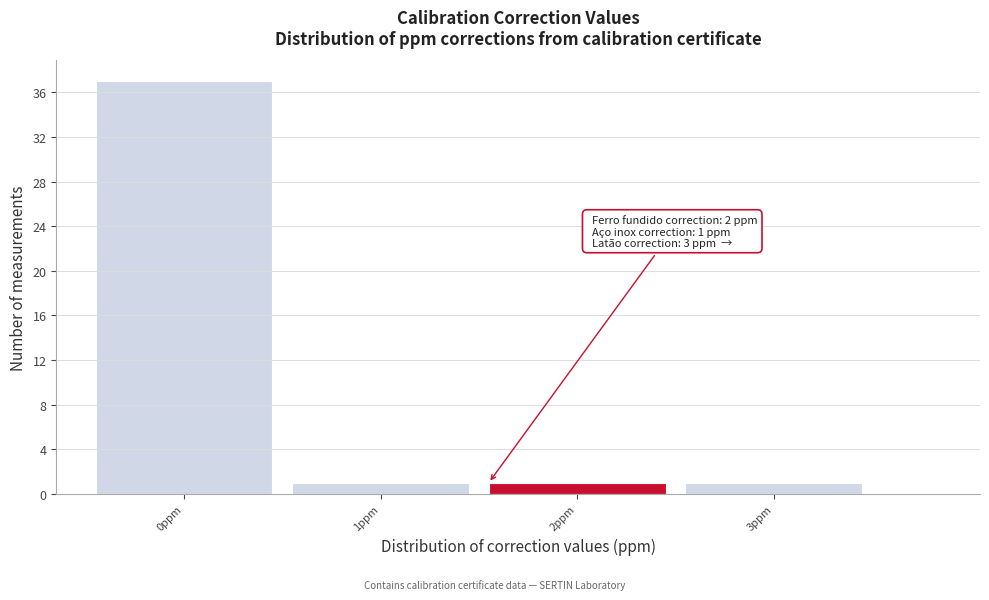

Reading right to left, what are all the values shown in this chart?

3ppm=1	2ppm=1	1ppm=1	0ppm=37